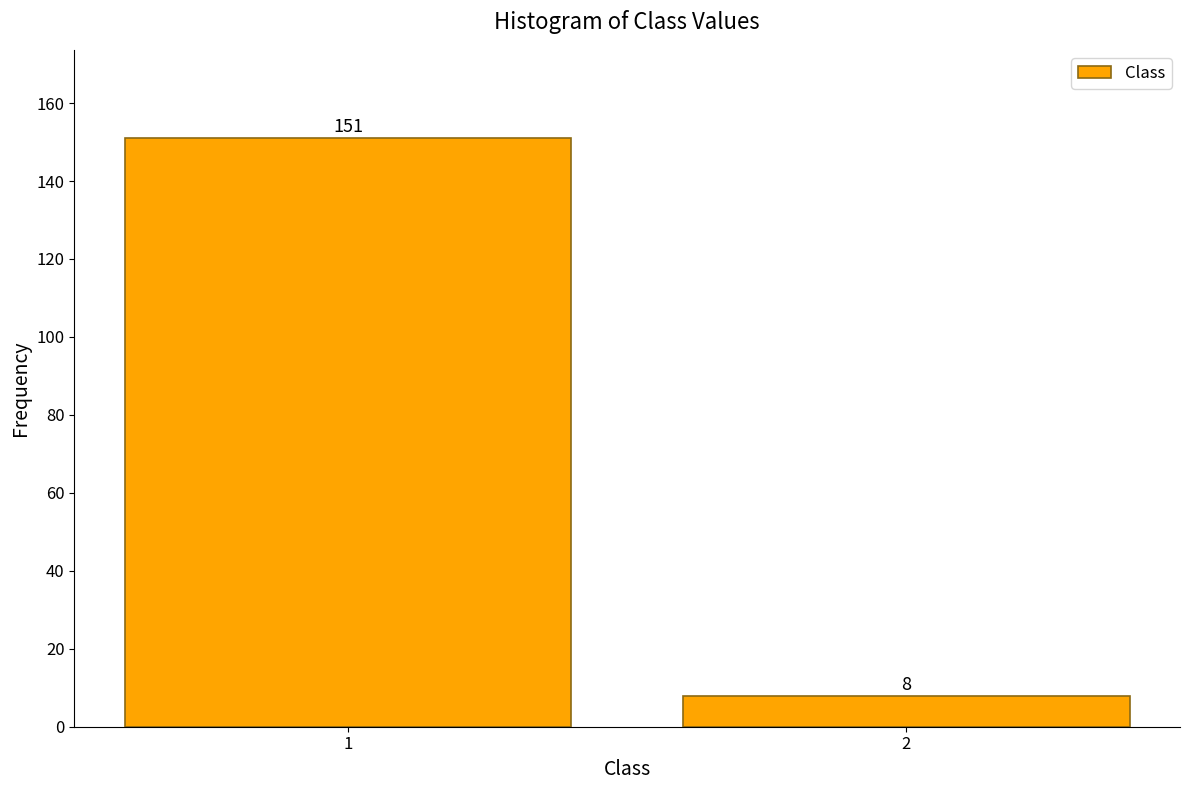

Reading right to left, what are all the values shown in this chart?

8	151